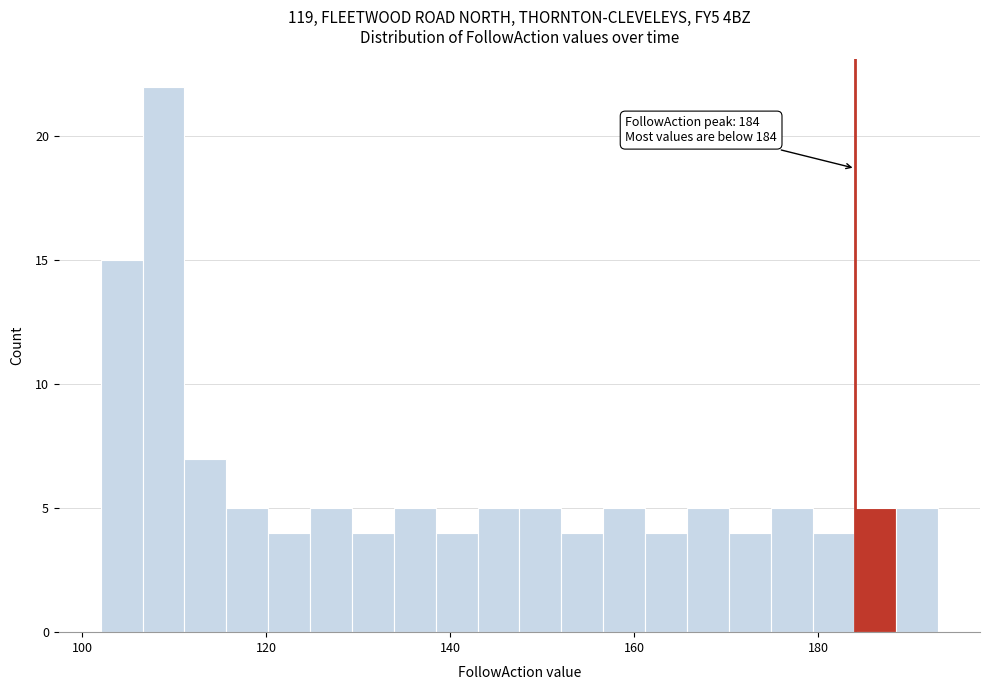

Around what value on the x-axis is the tallest bar? Give the approximate position of its centre, as read against the axis.

108